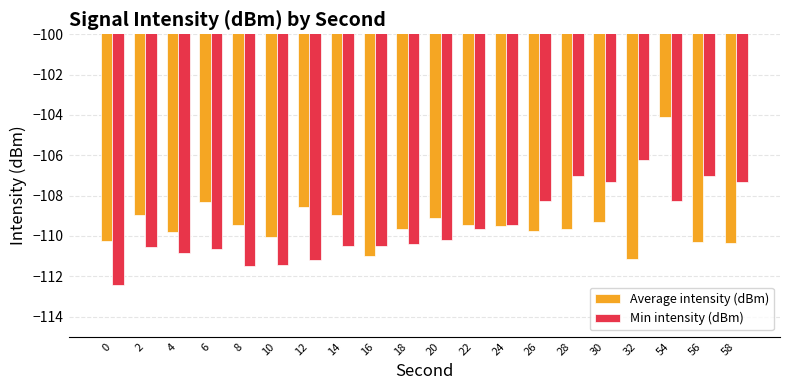

What is the maximum value shown in the chart?

-104.1